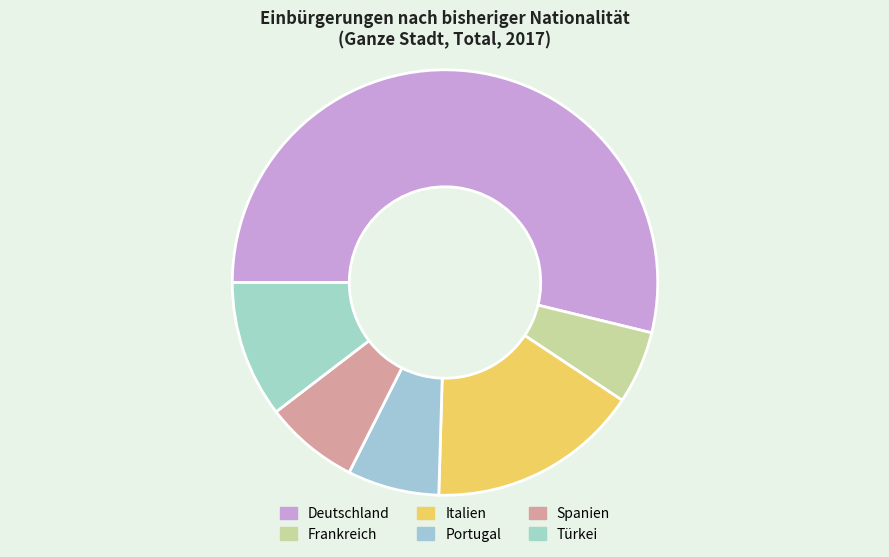

Is Deutschland the majority of the pie?

Yes